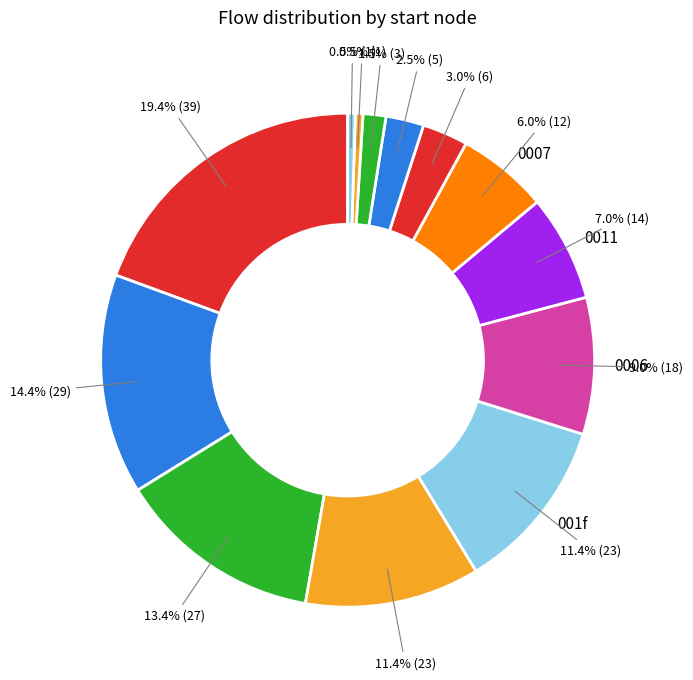

Is there any slice that represents more than half of the pie?

No